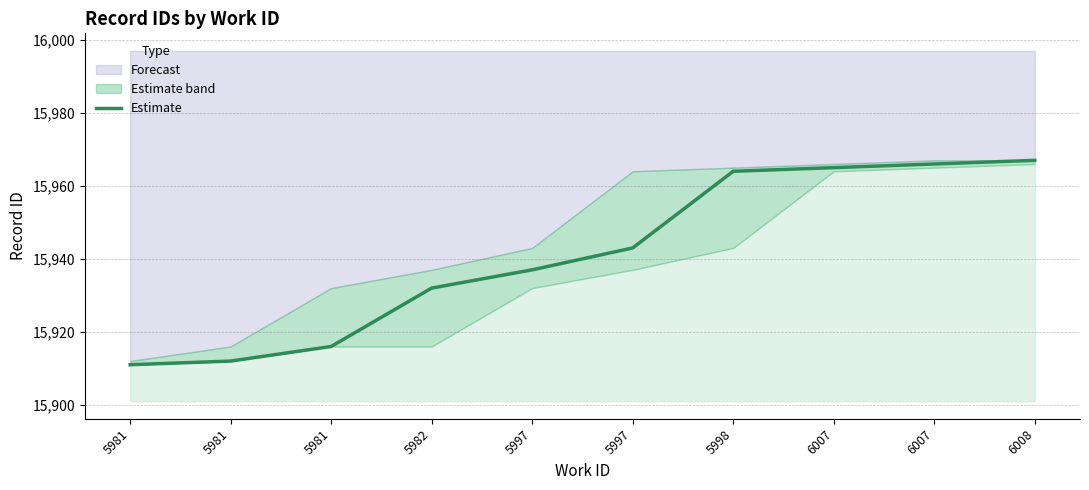

What is the difference between the maximum and minimum values?

56